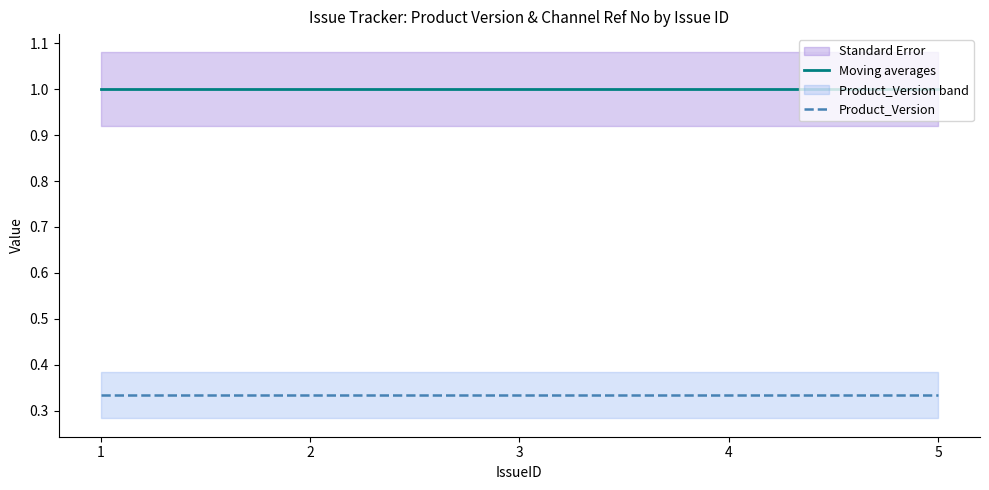

The value of Moving averages at 4 is 0.5. True or false?

False